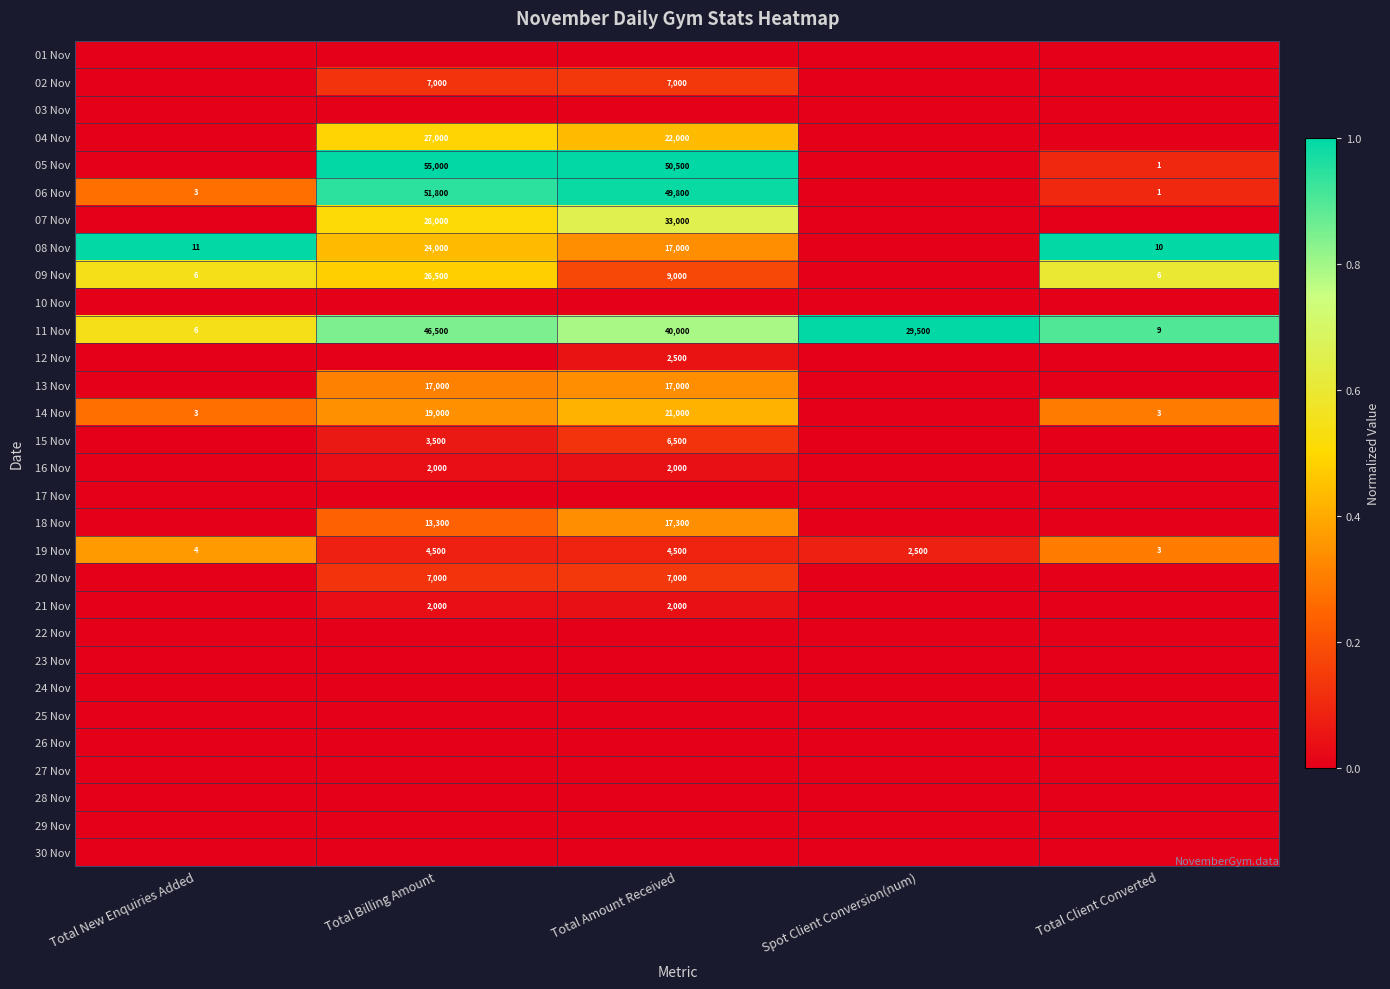

True or false: 12 Nov has a value of 2500 at Total Amount Received.

True